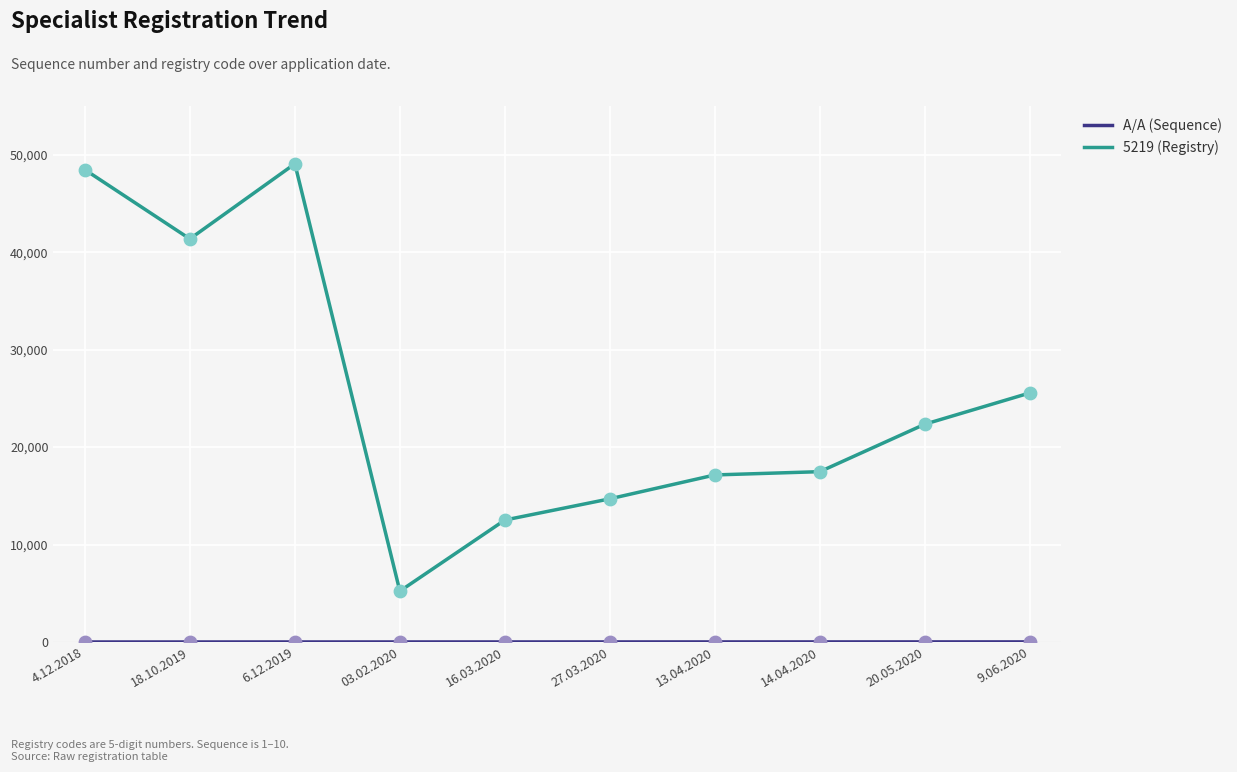

Which series has the largest total across all categories?

5219 (Registry)